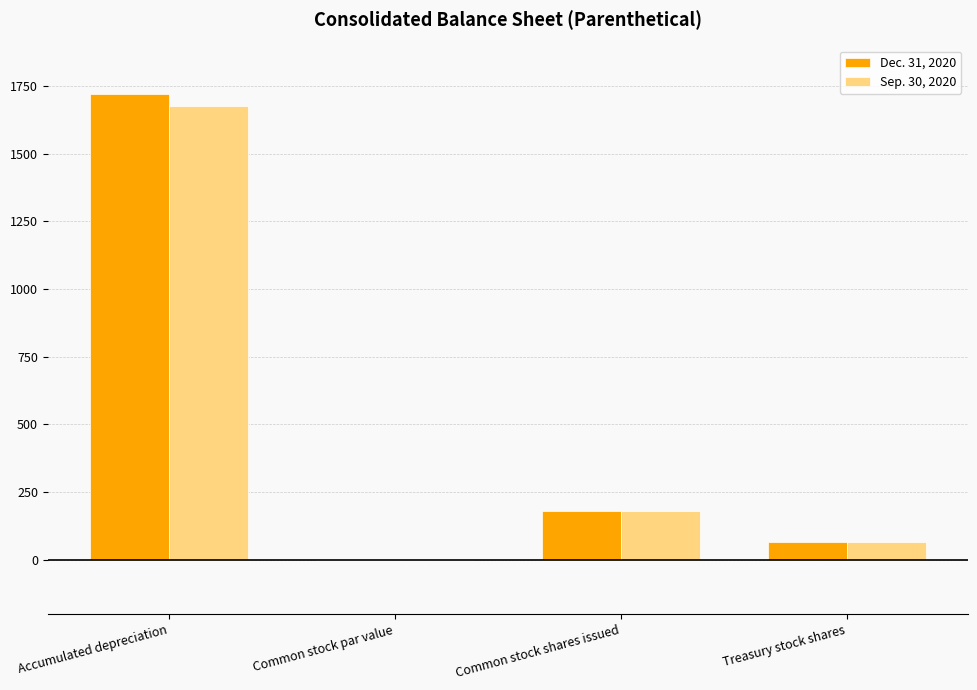

How many groups of bars are there?

4